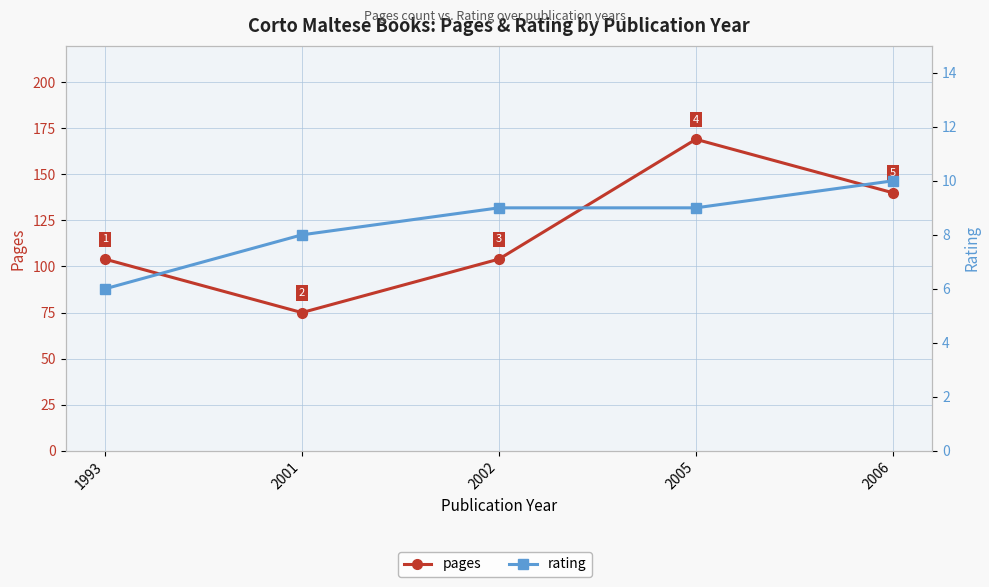

Reading right to left, list all the values displayed in this chart.

pages: 140	169	104	75	104
rating: 10	9	9	8	6